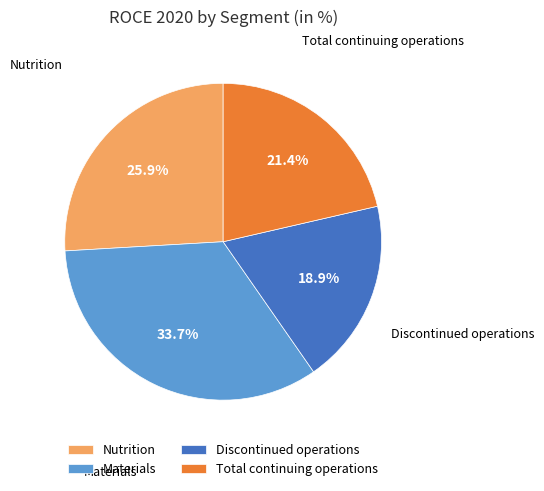

How many segments does this pie chart have?

4